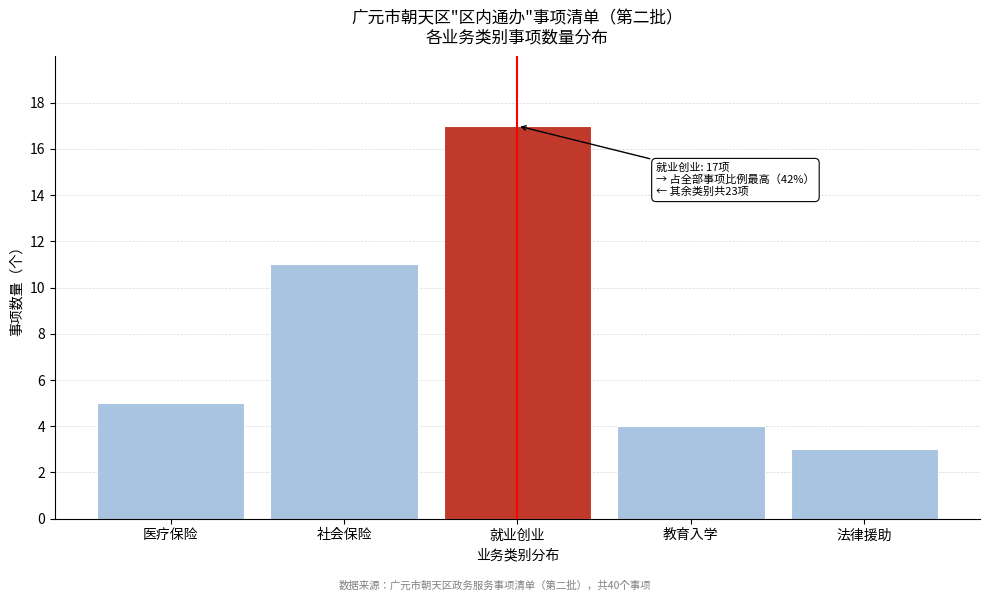

Reading left to right, what are all the values shown in this chart?

5	11	17	4	3